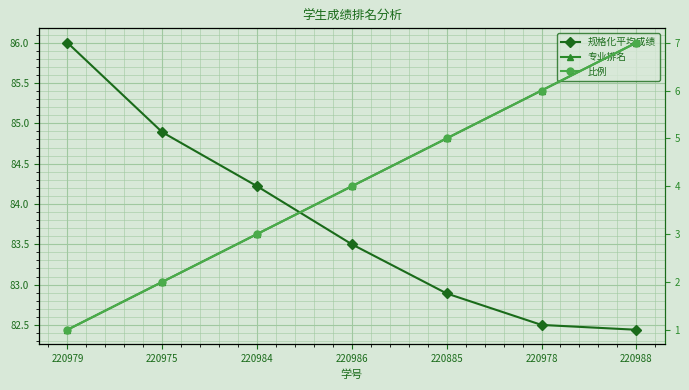

What is the difference between the maximum and minimum values in the 比例 series?

0.2